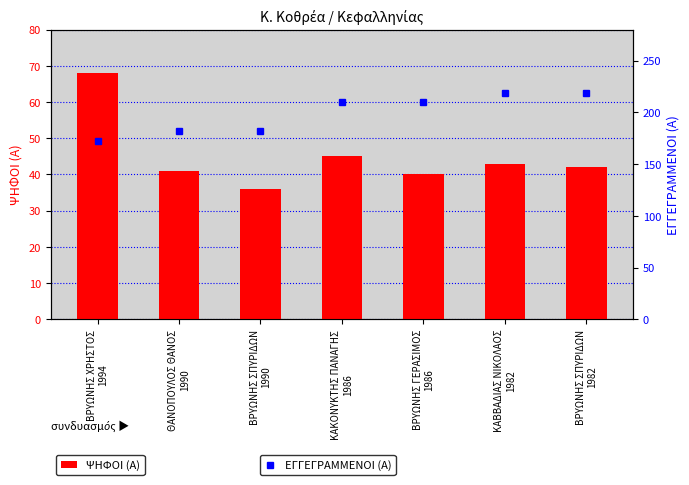

Which has a higher value, ΒΡΥΩΝΗΣ ΣΠΥΡΙΔΩΝ
1990 or ΒΡΥΩΝΗΣ ΓΕΡΑΣΙΜΟΣ
1986?

ΒΡΥΩΝΗΣ ΓΕΡΑΣΙΜΟΣ
1986